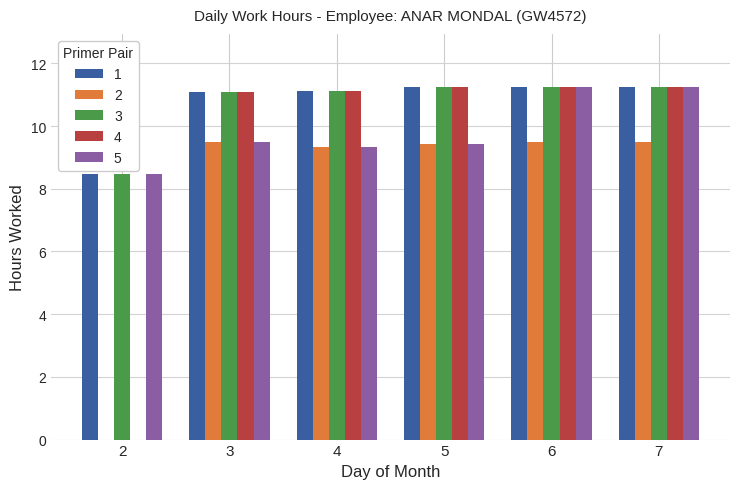

How many groups of bars are there?

6